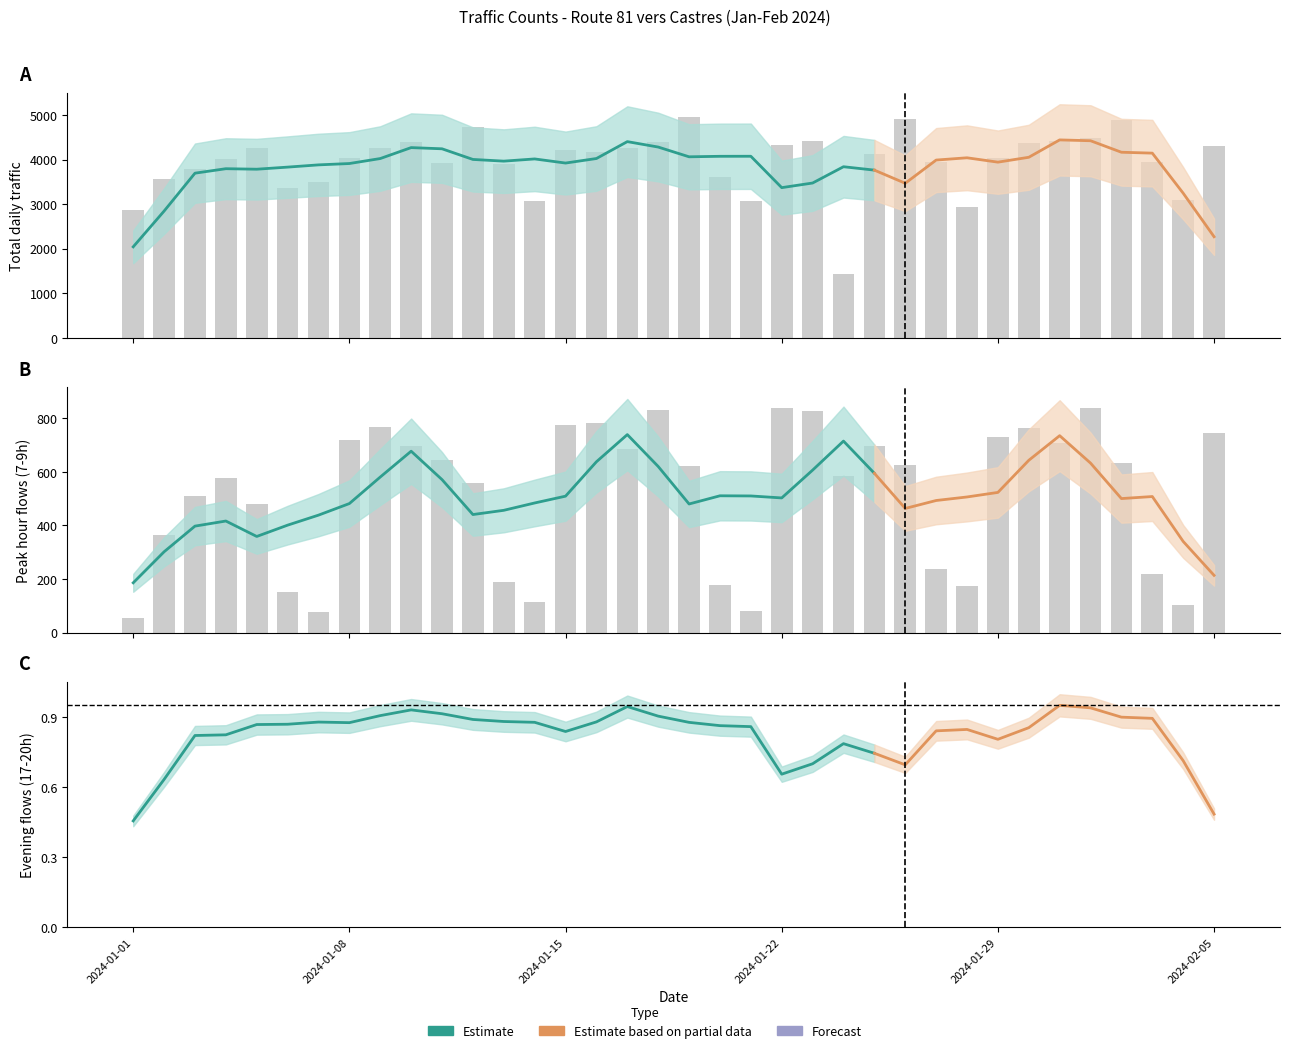

Reading right to left, extract all data points from this chart.

Total: 4314	3084	3947	4879	4491	4414	4373	4041	2931	3945	4903	4118	1441	4404	4325	3077	3600	4959	4399	4269	4170	4208	3066	3890	4731	3922	4399	4259	4024	3505	3363	4248	4008	3789	3562	2862
7-8h: 304	46	72	284	337	296	339	303	96	69	249	281	304	342	328	33	58	276	327	300	313	318	46	57	243	286	295	329	314	29	50	200	204	209	149	25
8-9h: 443	56	148	349	501	413	425	429	77	170	375	417	280	487	512	49	121	345	505	387	469	456	68	133	317	359	400	437	406	49	100	279	375	300	217	30
17-18h: 394	287	315	514	469	456	423	430	304	235	499	420	0	451	438	297	278	490	452	443	428	397	365	296	496	378	450	432	386	487	269	392	389	345	330	295
16-17h: 360	267	304	431	318	314	383	303	201	258	394	335	45	331	318	229	207	402	338	341	310	350	262	262	379	303	308	346	297	292	286	352	312	305	324	275
19-20h: 225	248	252	307	205	237	214	197	223	227	345	232	89	217	189	241	258	356	232	238	175	220	262	239	362	251	257	245	204	324	212	285	271	230	208	181